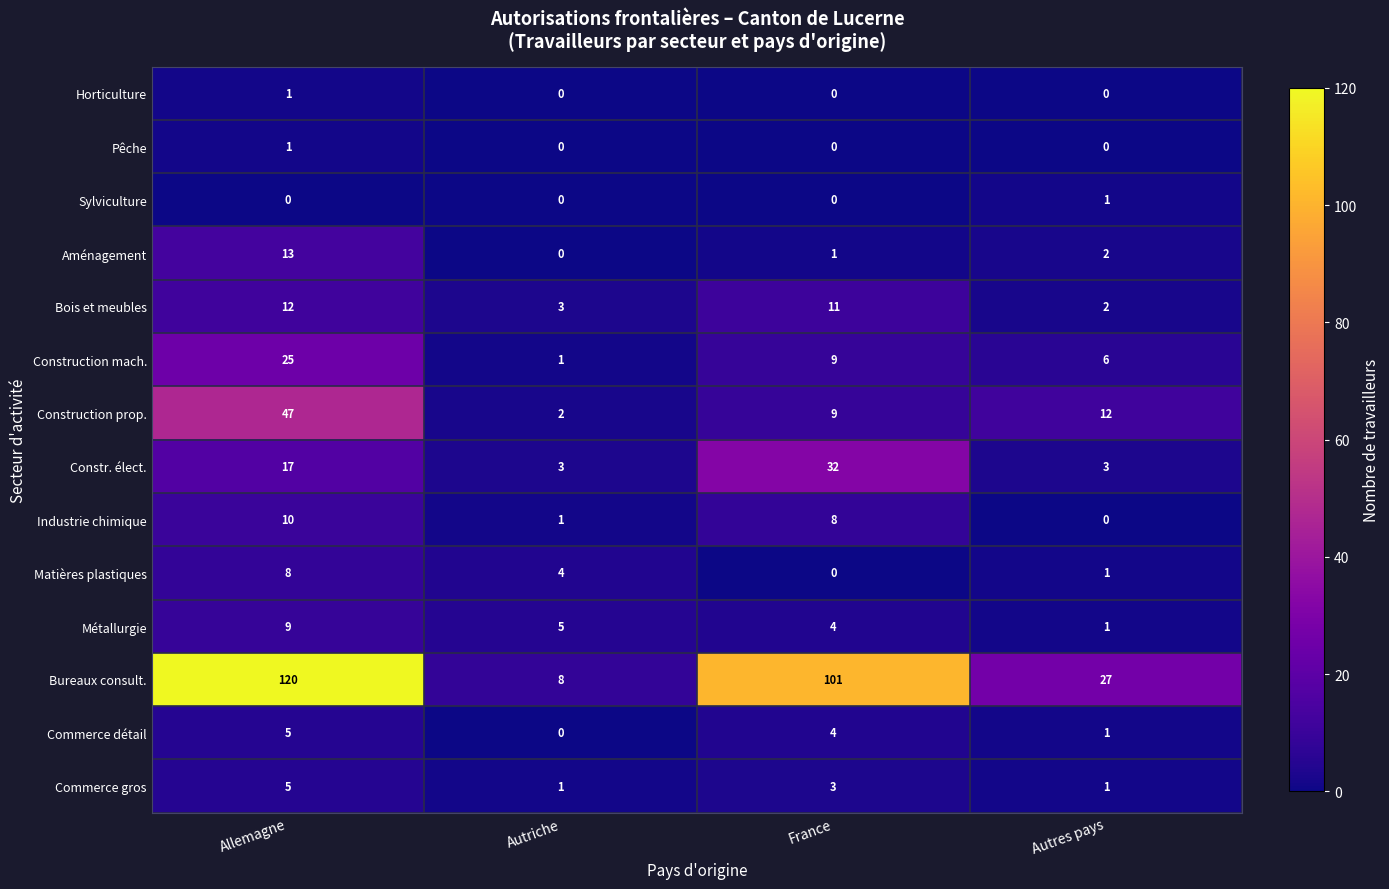

What is the average value of the Aménagement series?

4